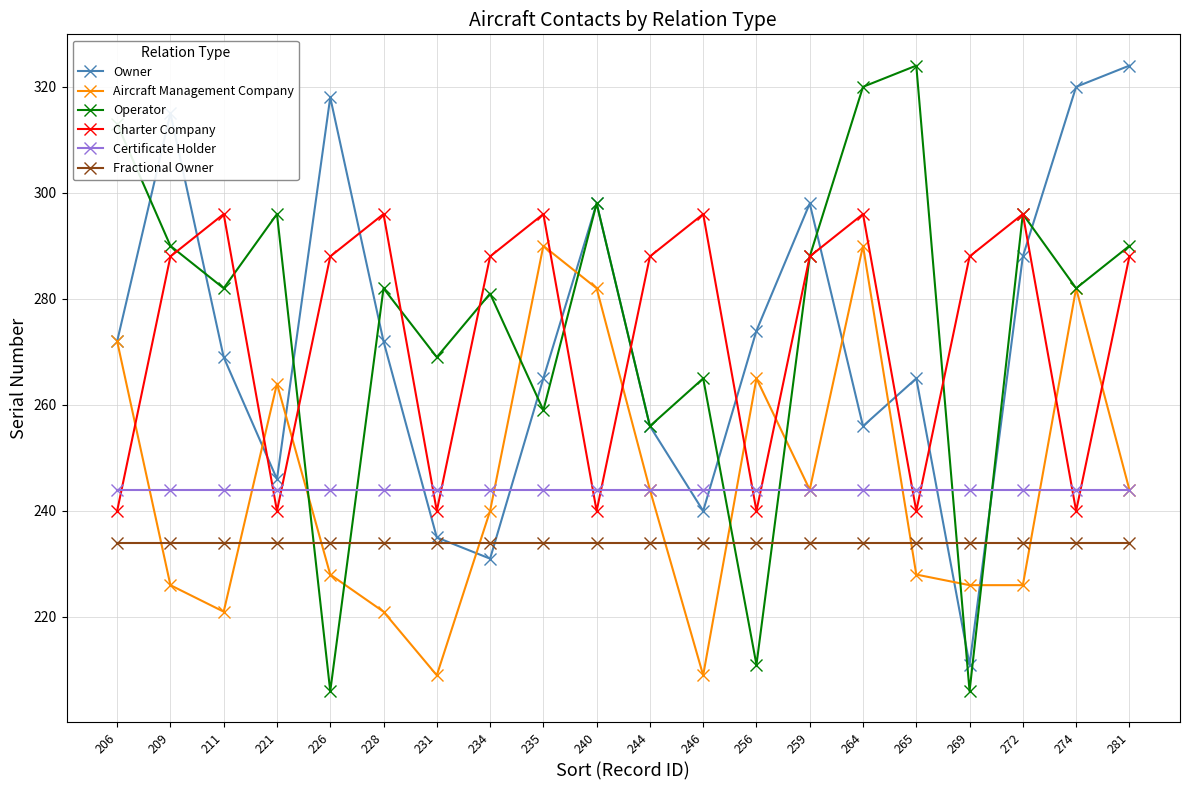

How many intersections are there between Aircraft Management Company and Charter Company?

9